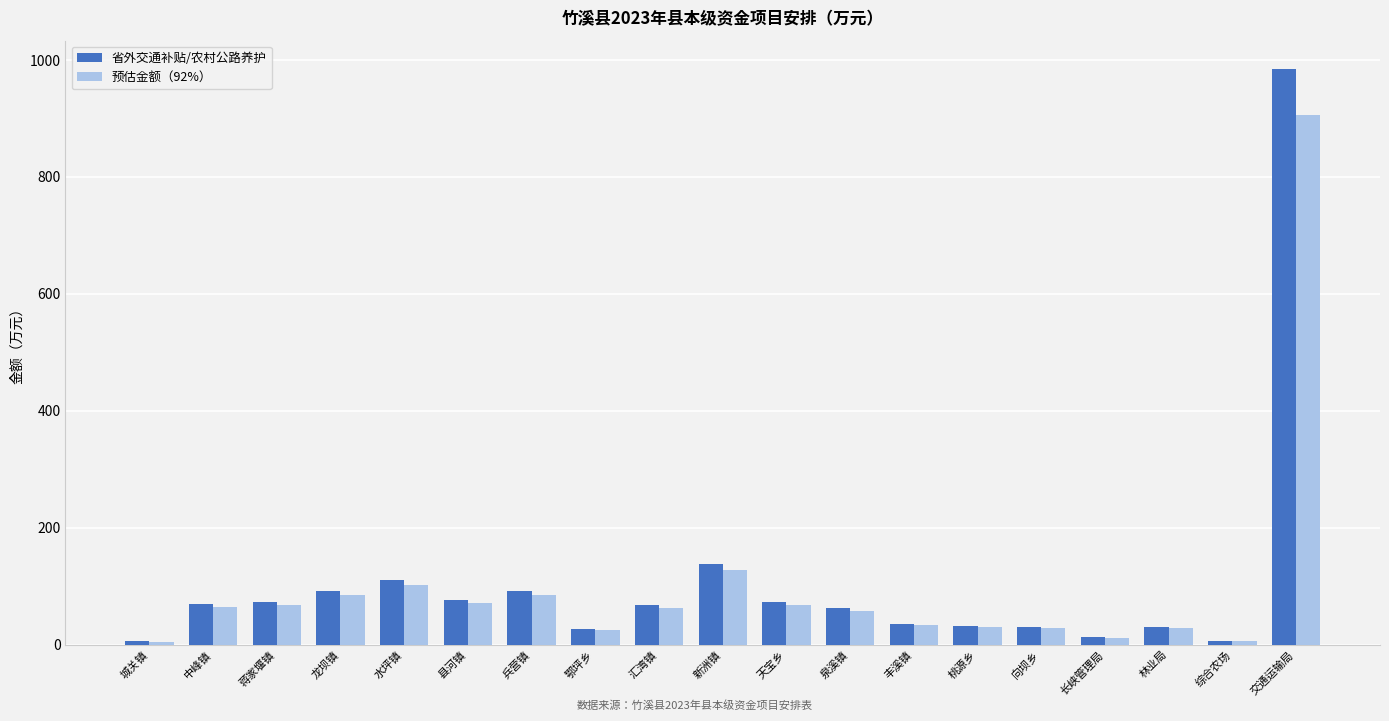

What is the minimum value for 省外交通补贴/农村公路养护?

5.5